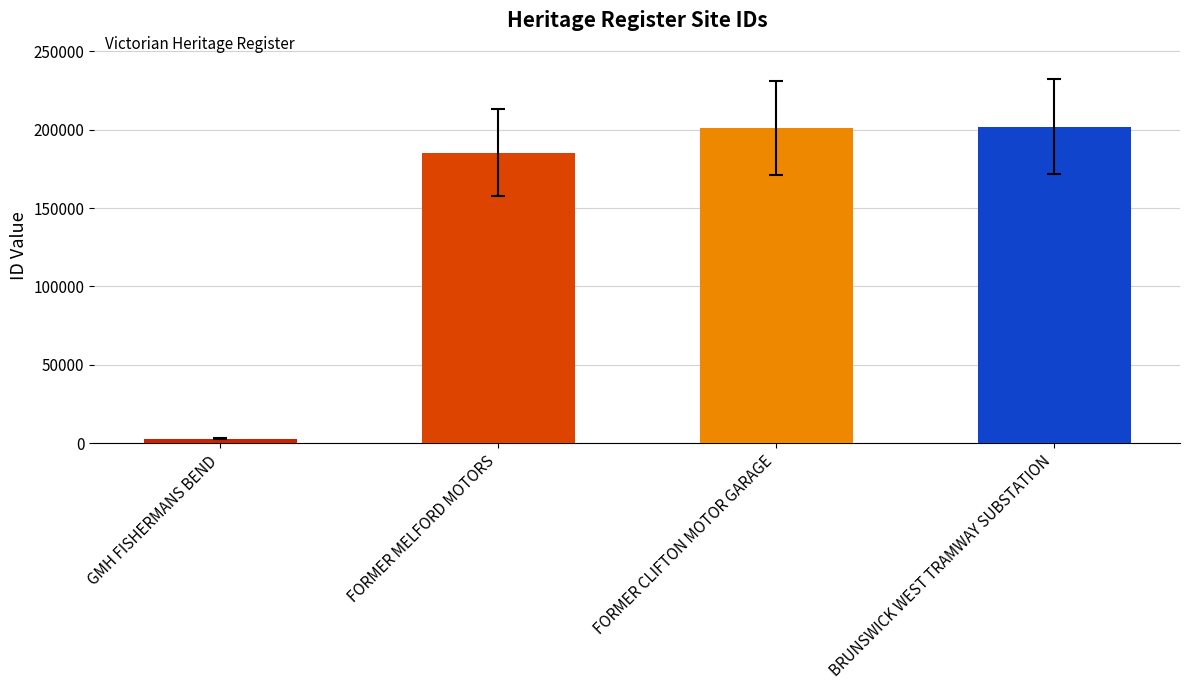

What value does the data have at FORMER MELFORD MOTORS, to the nearest 10?

185250